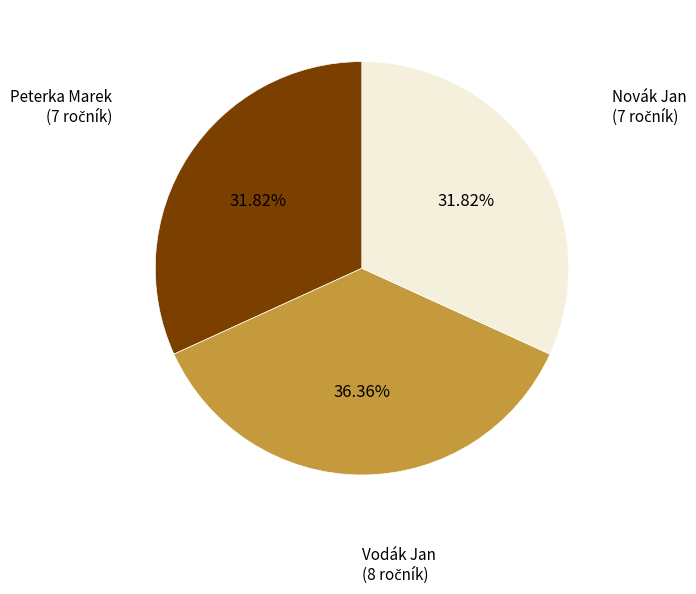

To the nearest percent, what portion does Vodák Jan represent?

36%